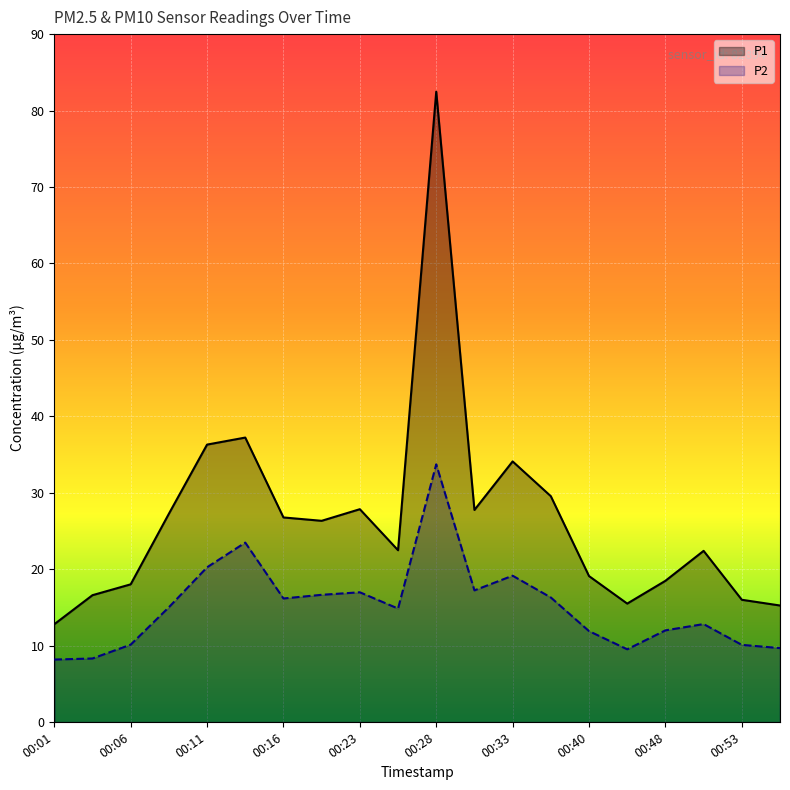

What is the difference between the maximum and minimum values in the P1 series?

69.7